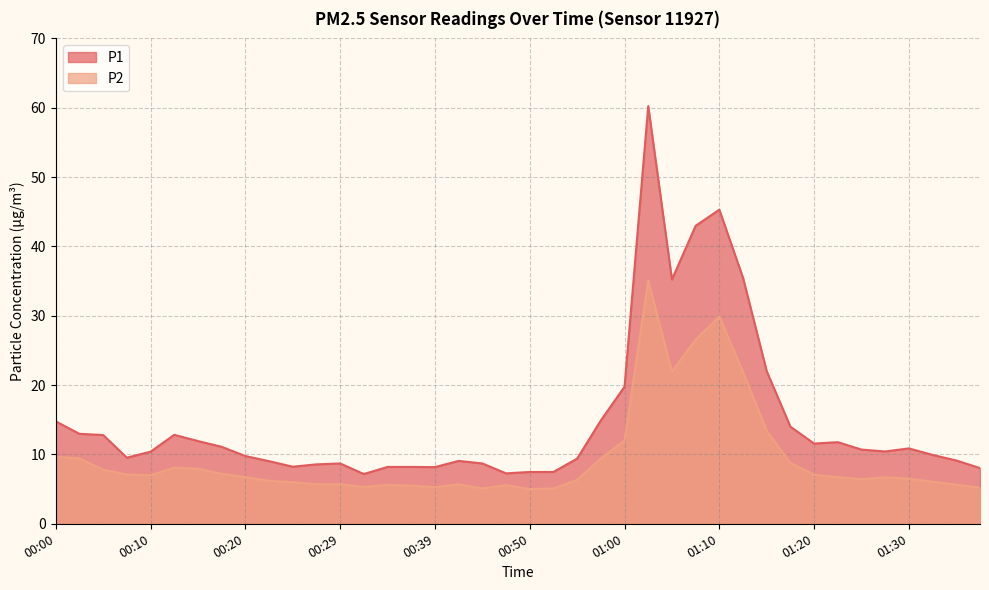

What is the label of the 23rd point from the right?

00:42